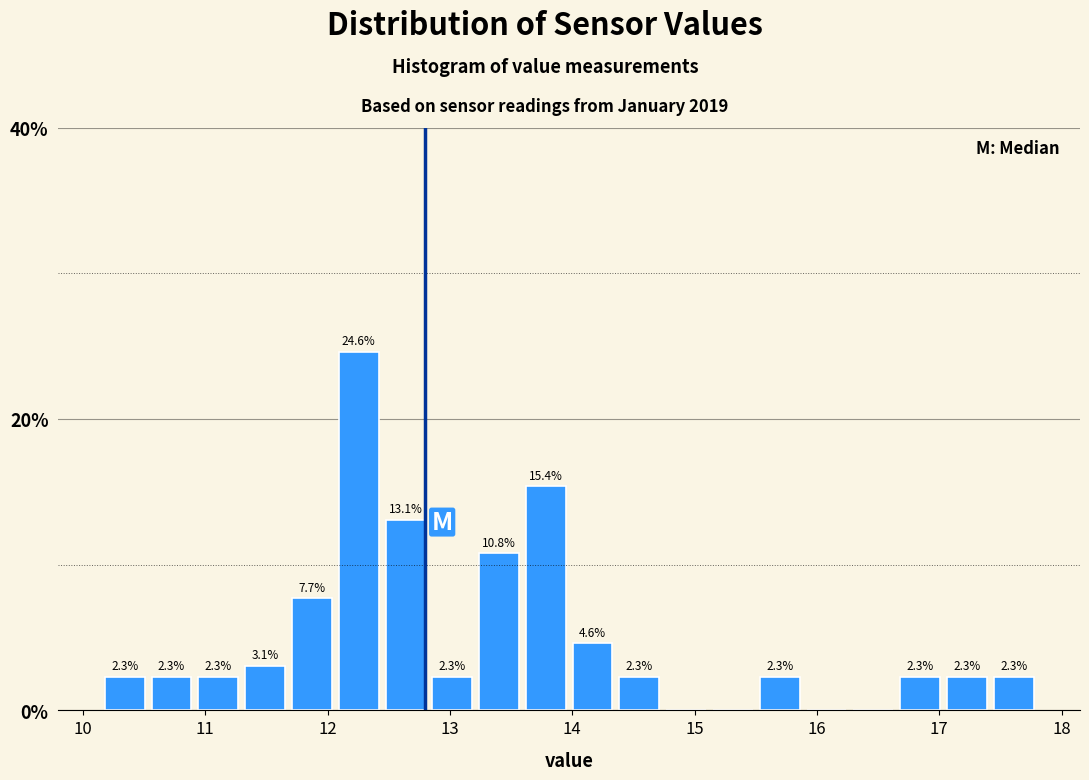

Around what value on the x-axis is the tallest bar? Give the approximate position of its centre, as read against the axis.

12.3